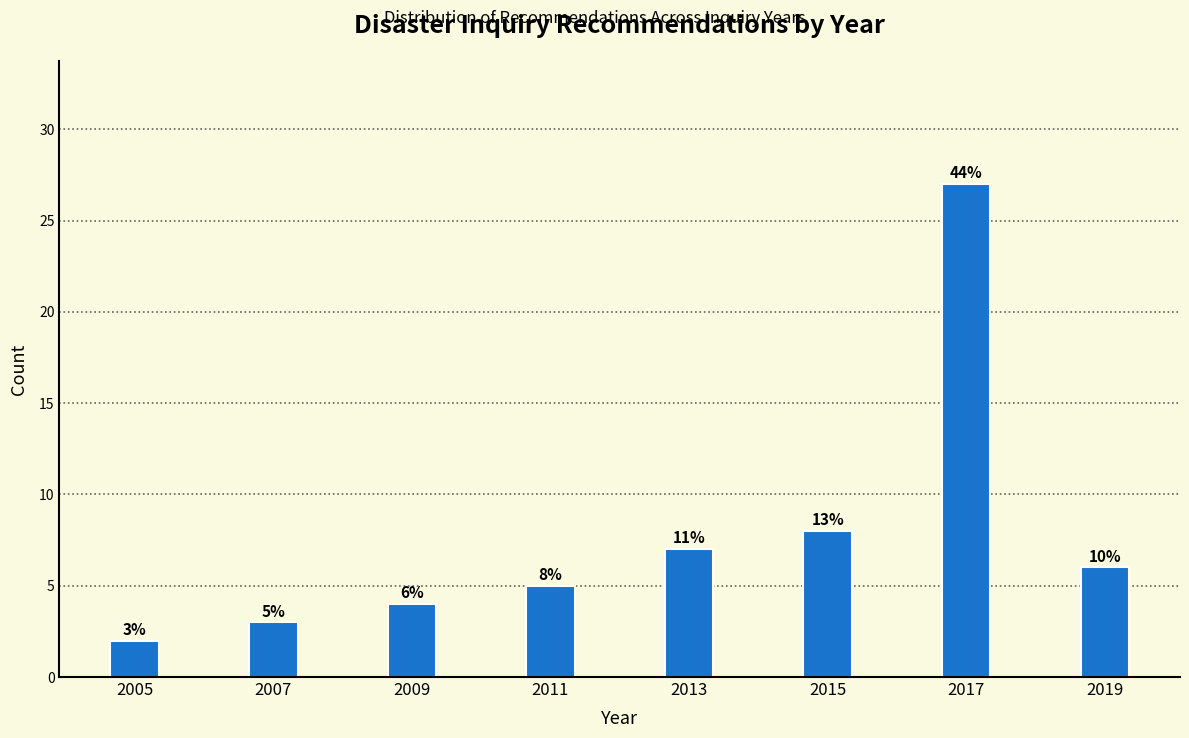

Reading left to right, transcribe all the data shown in this chart.

2005=2	2007=3	2009=4	2011=5	2013=7	2015=8	2017=27	2019=6